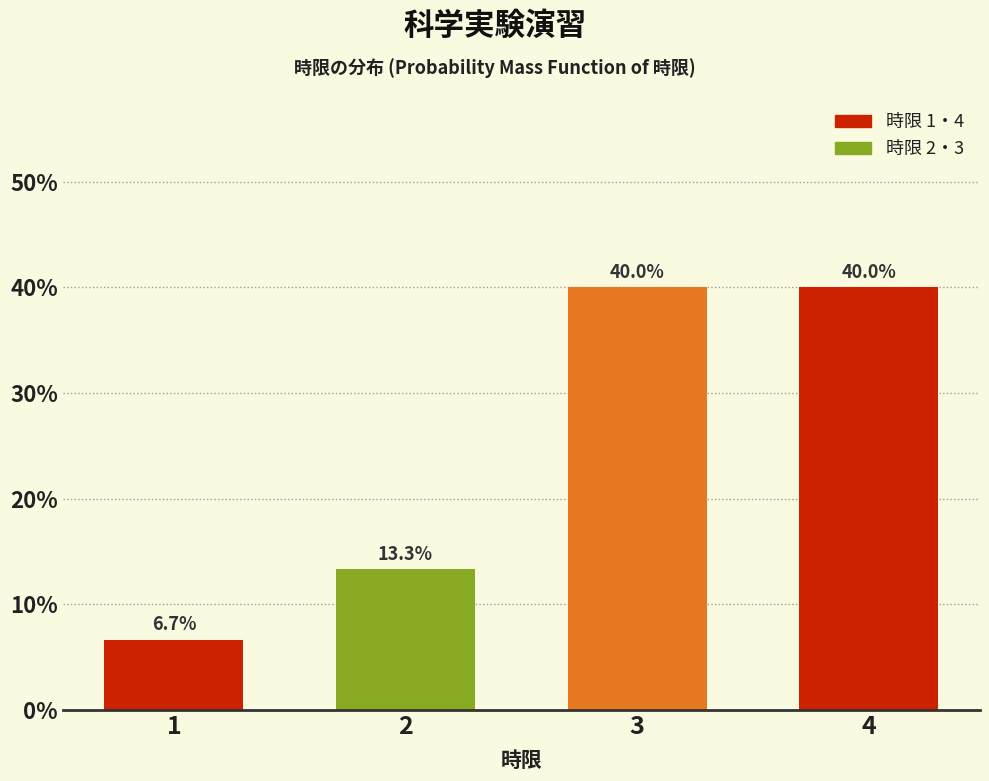

Reading left to right, what are all the values shown in this chart?

1=6.7	2=13.3	3=40.0	4=40.0